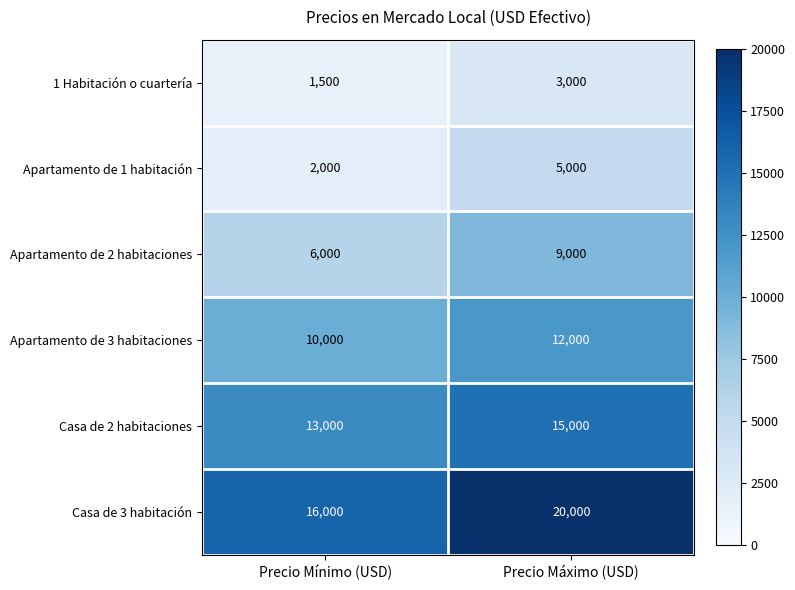

What is the total value across all series at Precio Mínimo (USD)?

48500